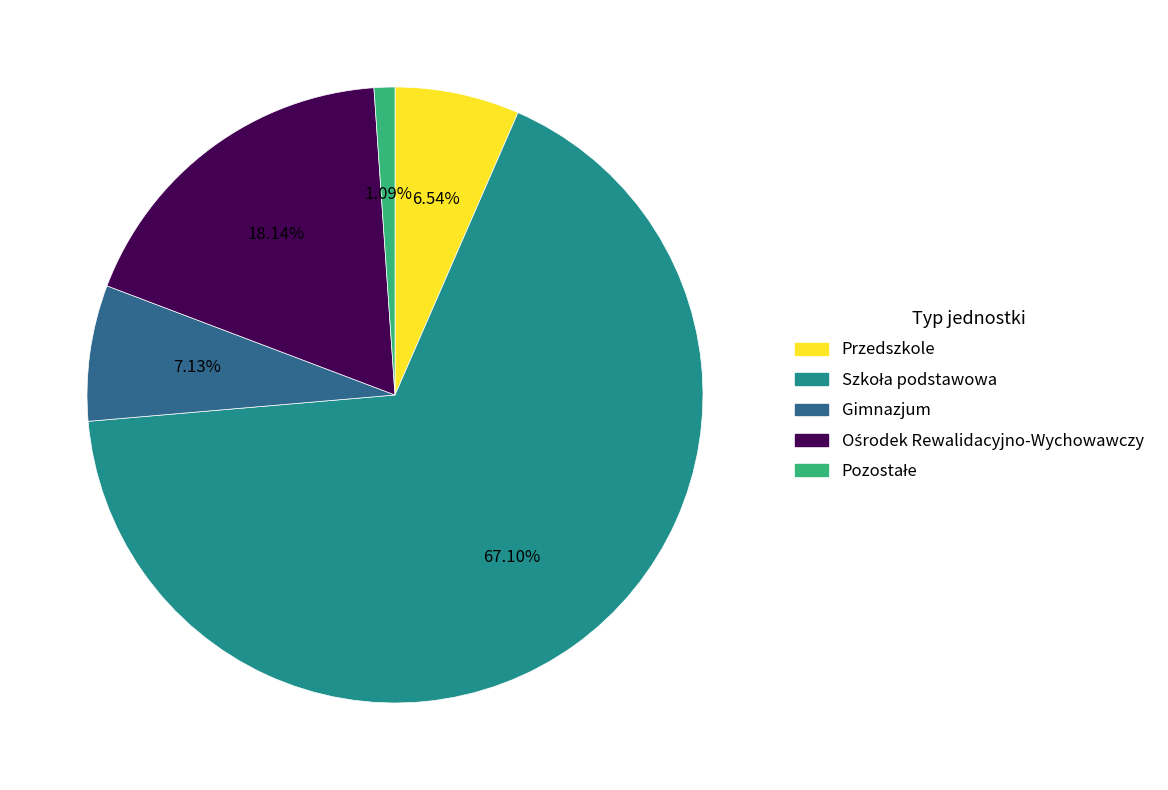

Is there a majority slice in this chart?

Yes